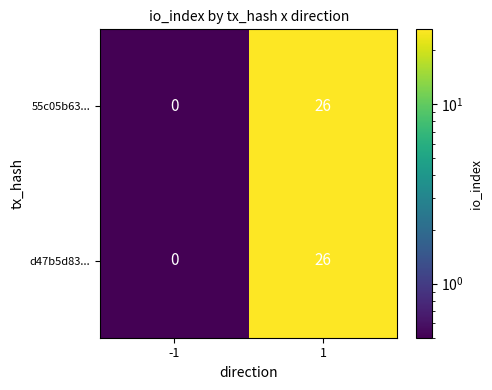

Is it true that 55c05b63... equals 18 at -1?

False